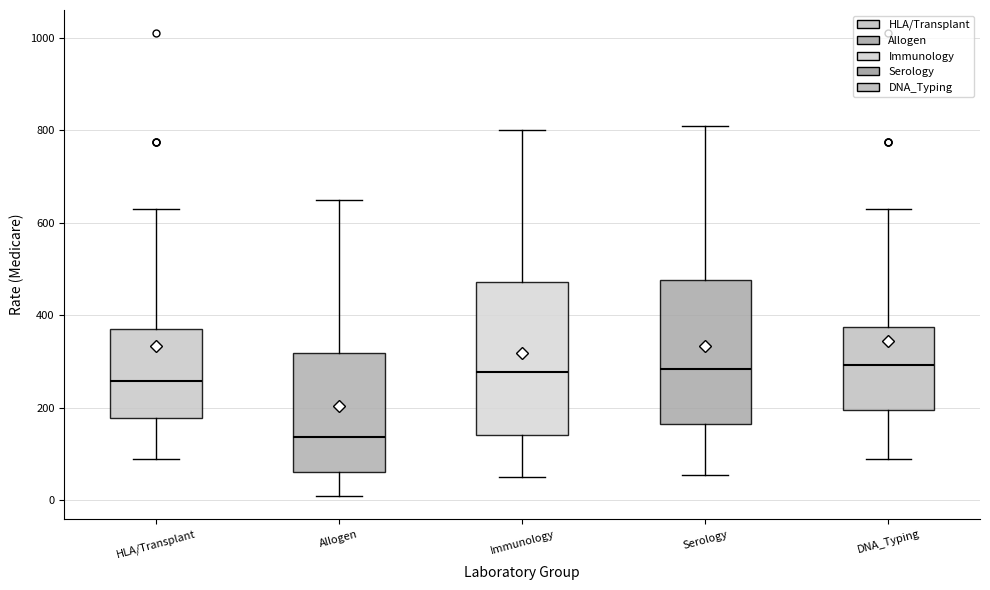

Which box has the lowest median line?

Allogen